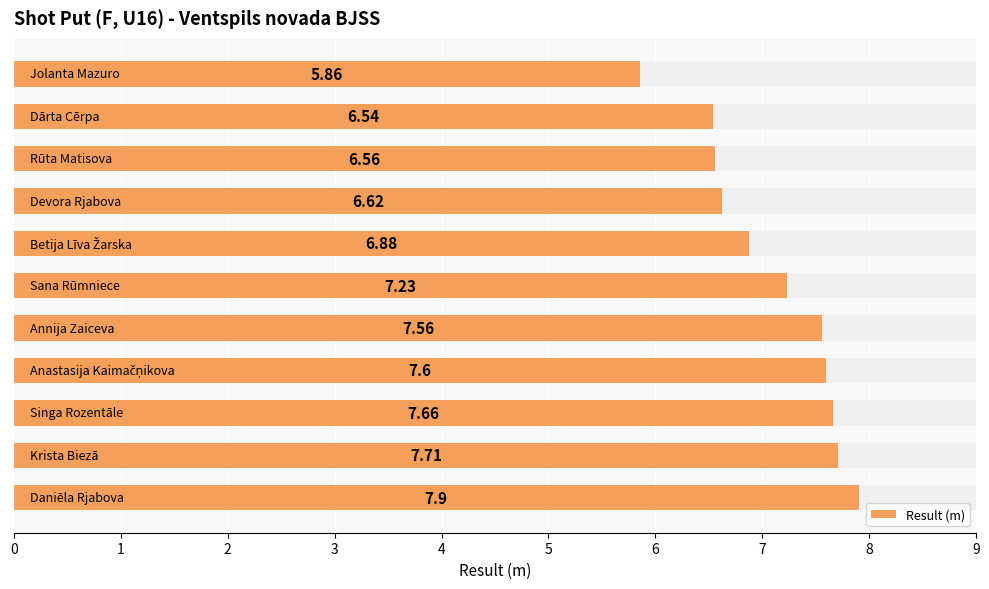

Reading left to right, extract all data points from this chart.

0=7.9	1=7.7	2=7.7	3=7.6	4=7.6	5=7.2	6=6.9	7=6.6	8=6.6	9=6.5	10=5.9